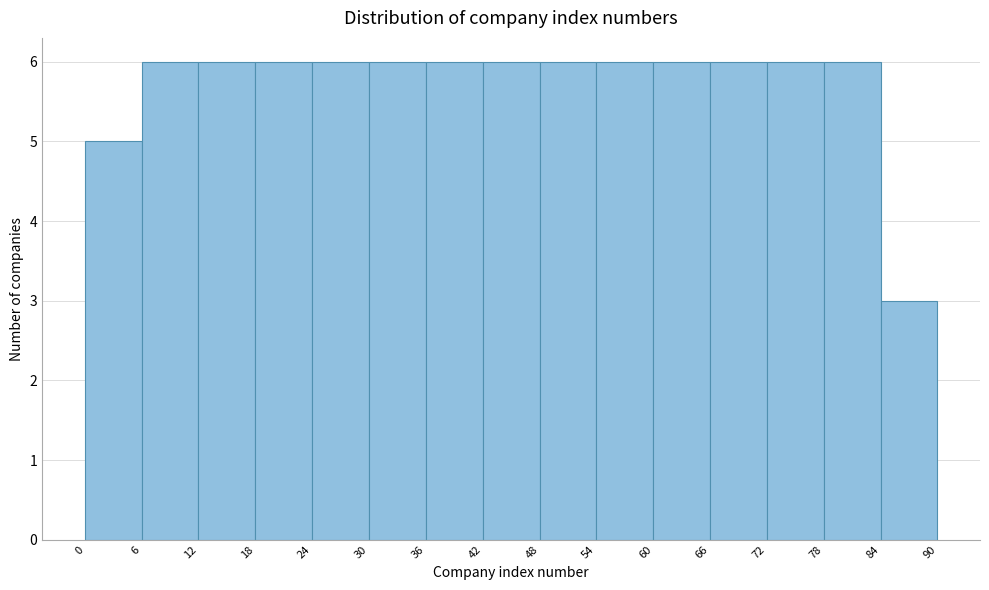

Reading left to right, transcribe this chart: for each bar, give the range it covers on the x-axis and its height. The values are not printed on the chart, so give them approximately, as read against the axis.

0 to 6: 5
6 to 12: 6
12 to 18: 6
18 to 24: 6
24 to 30: 6
30 to 36: 6
36 to 42: 6
42 to 48: 6
48 to 54: 6
54 to 60: 6
60 to 66: 6
66 to 72: 6
72 to 78: 6
78 to 84: 6
84 to 90: 3